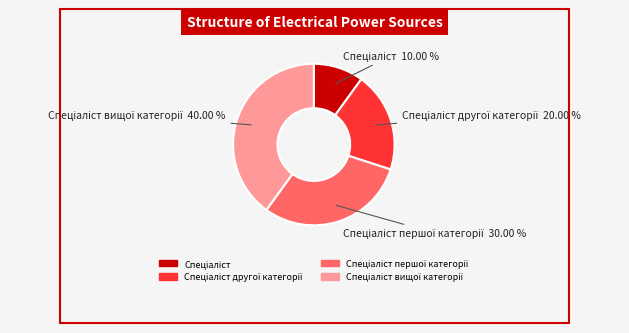

Does any single category account for the majority?

No